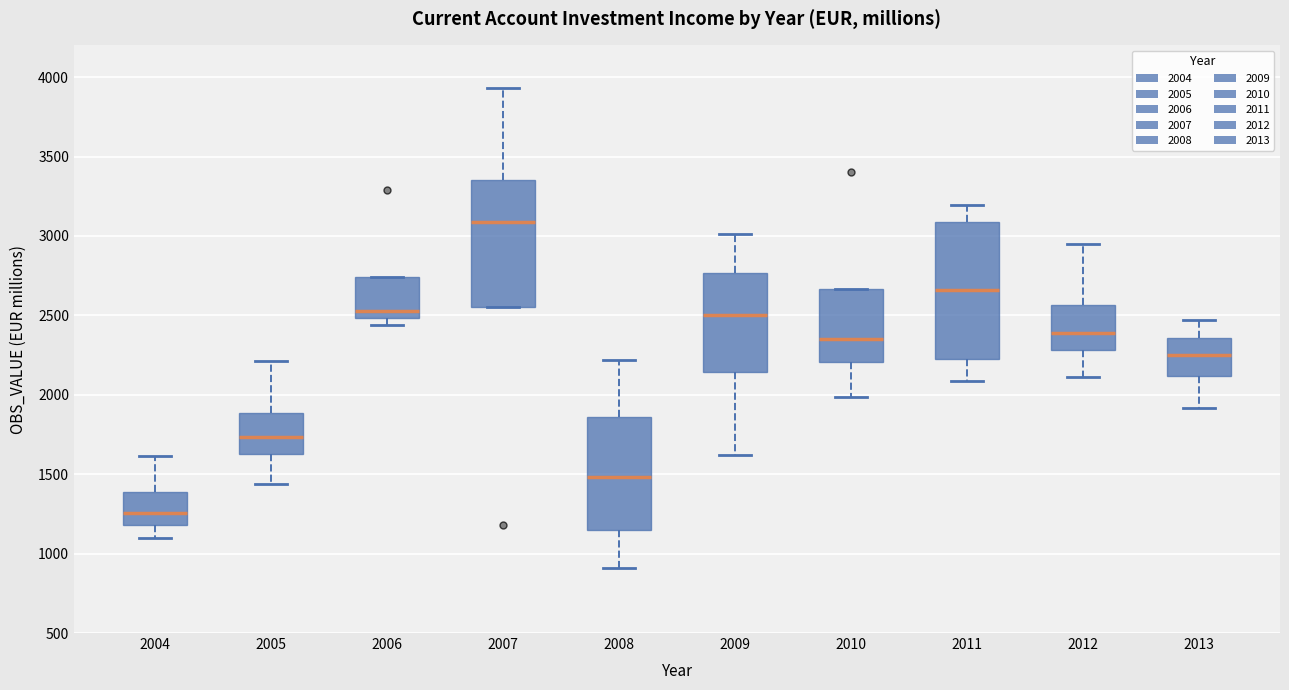

Where does the lower whisker of the box at x = 2009 end on the y-axis? The values are not printed on the chart, so give them approximately, as read against the axis.

1600